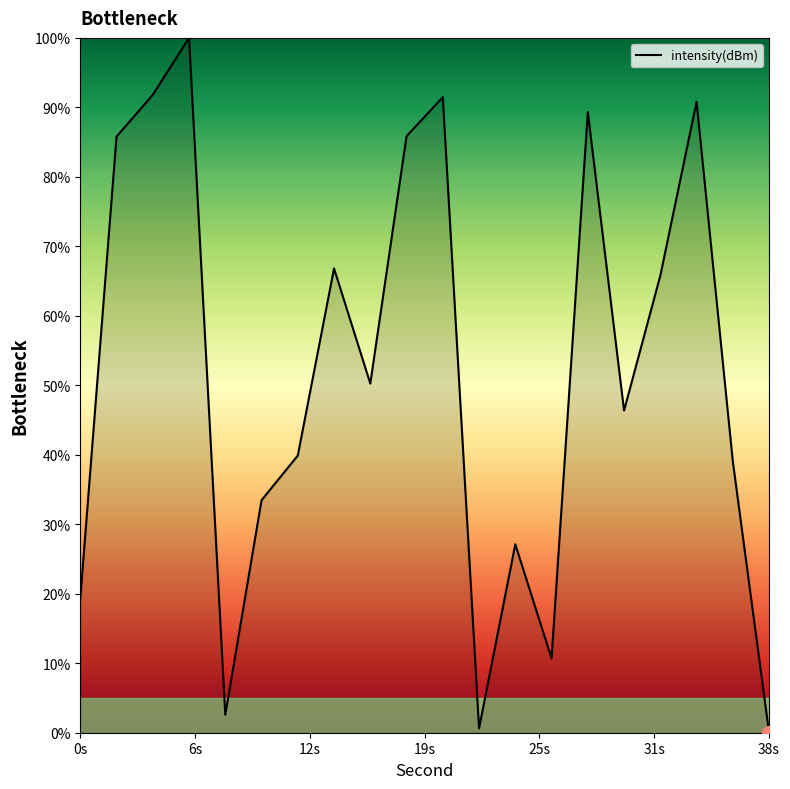

True or false: the data has more than 2 interior local peaks.

True